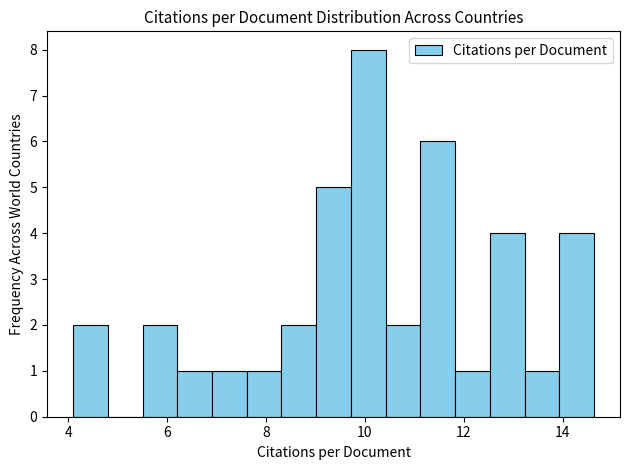

Around what value on the x-axis is the tallest bar? Give the approximate position of its centre, as read against the axis.

10.0